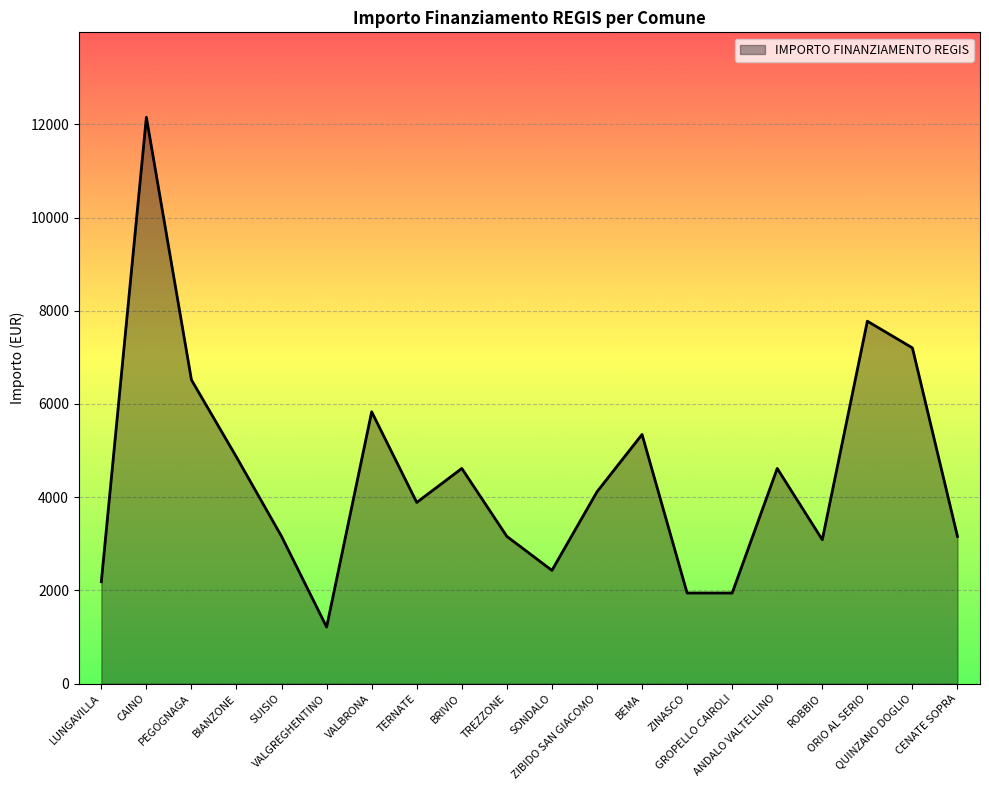

What is the difference between the maximum and minimum values?

10935